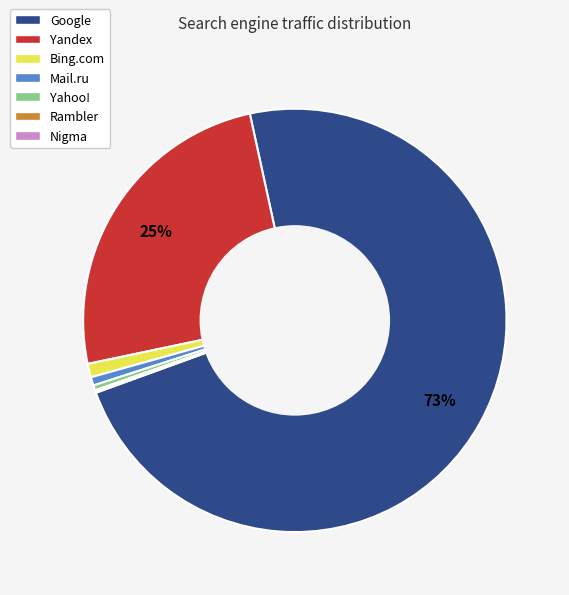

Do Bing.com and Mail.ru together represent more than half of the pie?

No